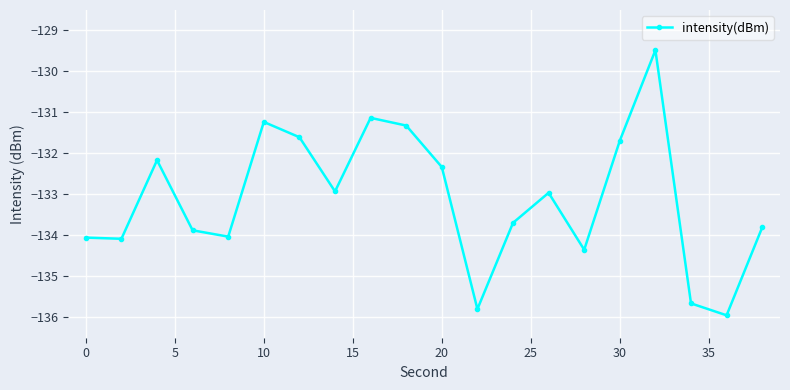

What is the average value?

-133.1